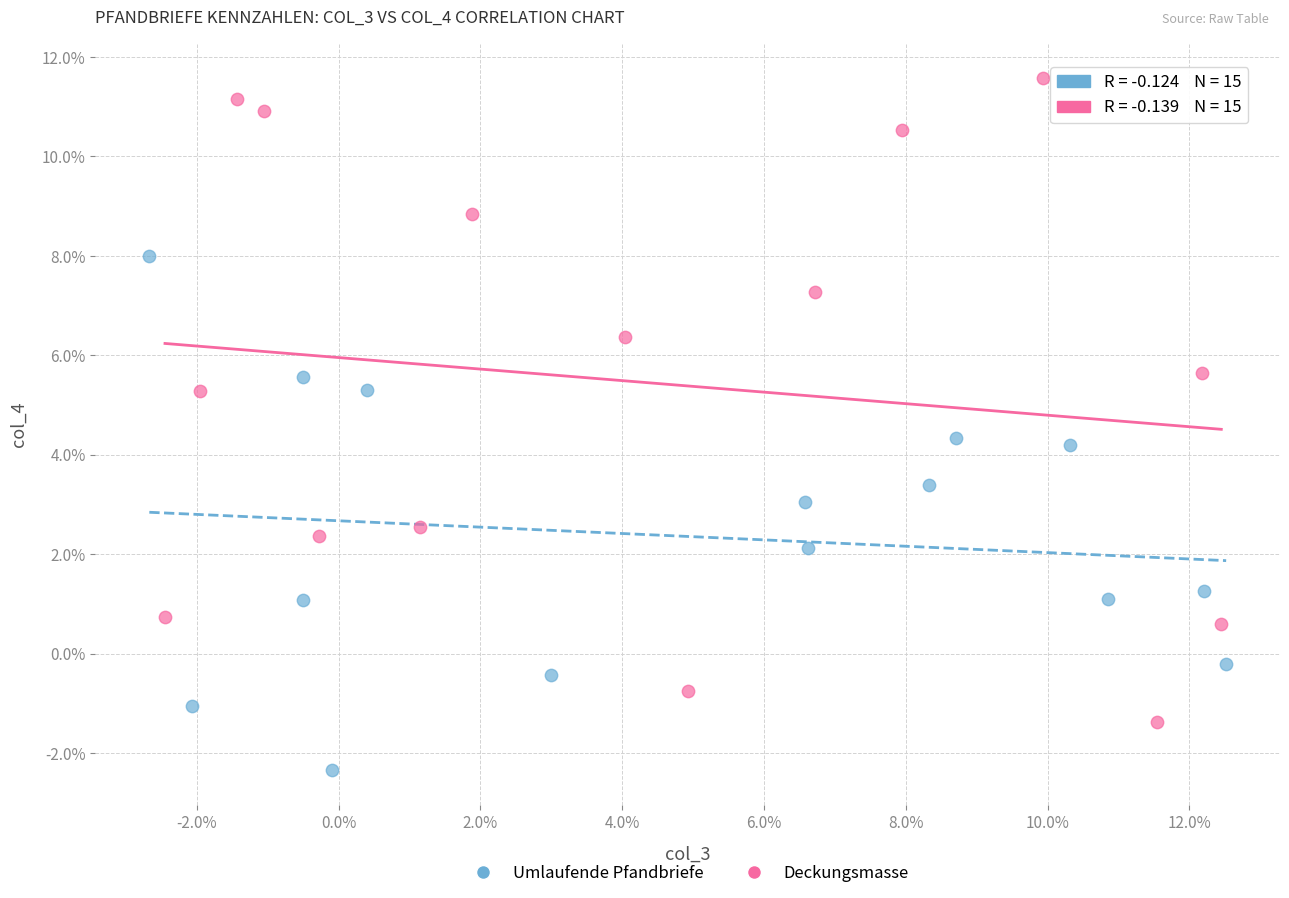

What are all the series names shown in the legend?

Umlaufende Pfandbriefe, Deckungsmasse